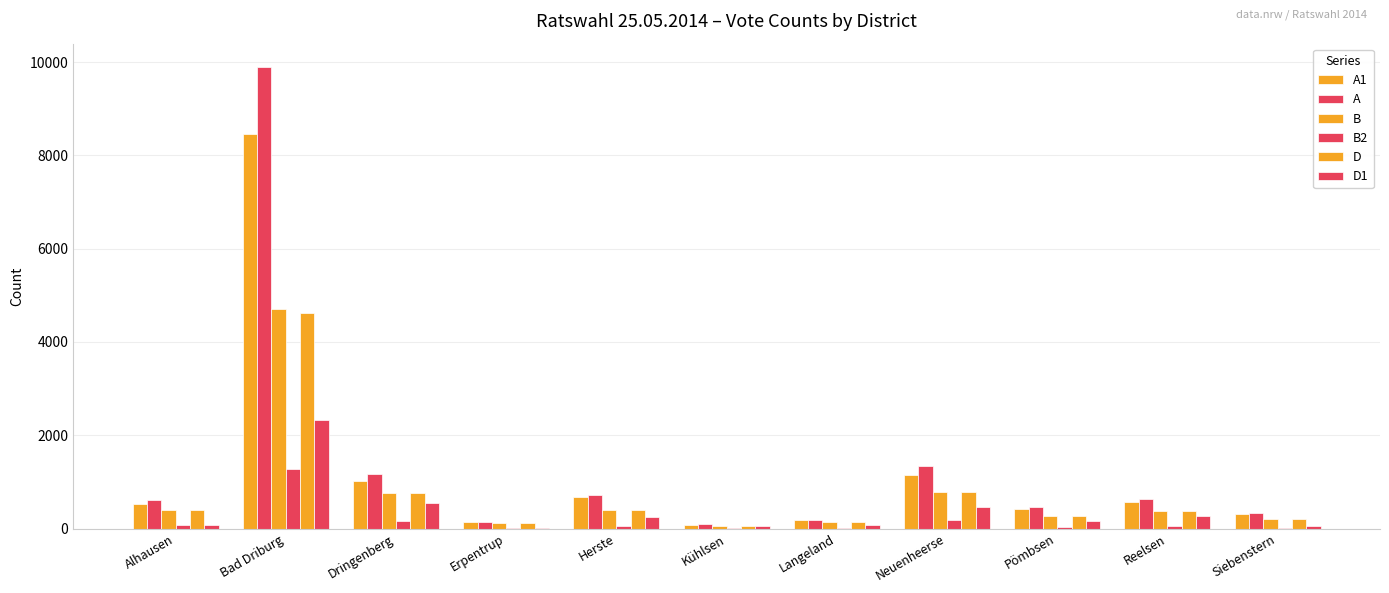

List the labels in order of A1 value, smallest first.

Kühlsen, Erpentrup, Langeland, Siebenstern, Pömbsen, Alhausen, Reelsen, Herste, Dringenberg, Neuenheerse, Bad Driburg